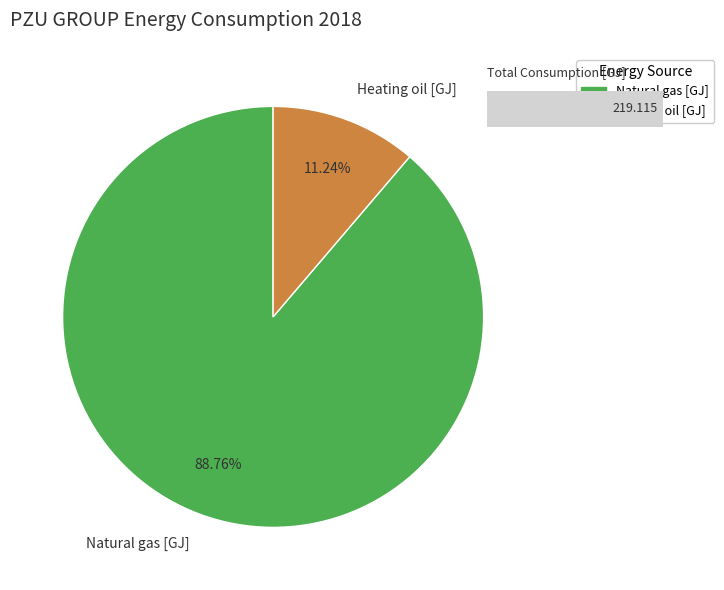

What percentage is the Natural gas [GJ] slice, to the nearest percent?

89%